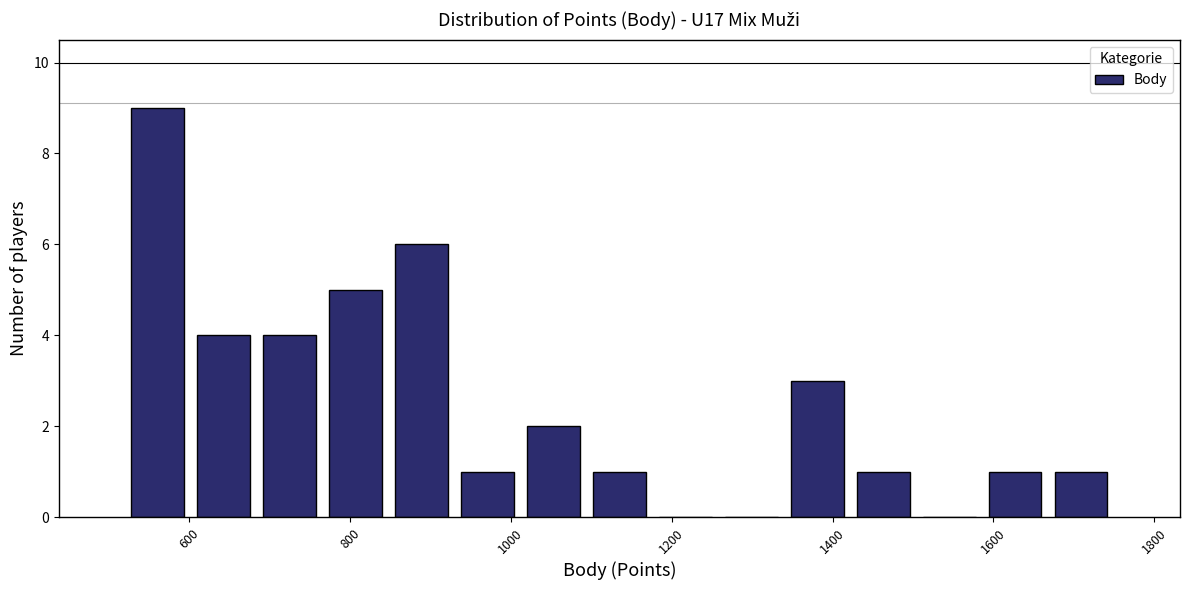

Reading left to right, list every bar in this chart as the range it spans on the x-axis followed by its height. Neither the bar edges nor the heights are printed on the chart, so give them approximately, as read against the axes.

520 to 602: 9
602 to 684: 4
684 to 766: 4
766 to 848: 5
848 to 930: 6
930 to 1012: 1
1012 to 1094: 2
1094 to 1176: 1
1176 to 1258: 0
1258 to 1340: 0
1340 to 1422: 3
1422 to 1504: 1
1504 to 1586: 0
1586 to 1668: 1
1668 to 1750: 1